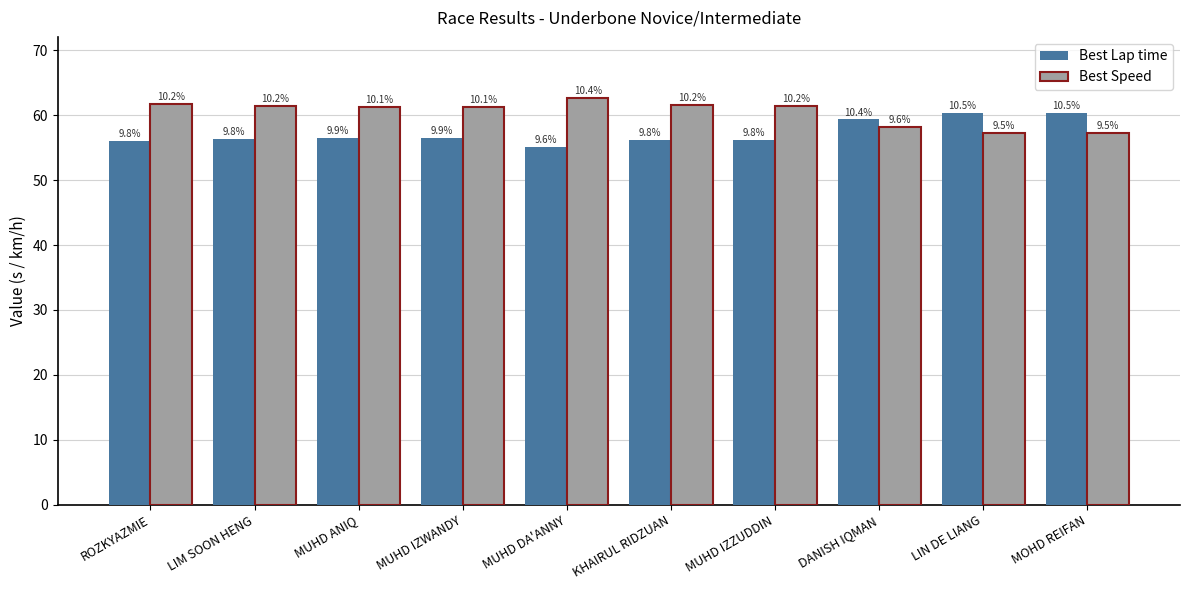

What is the sum of all Best Lap time values?

572.7